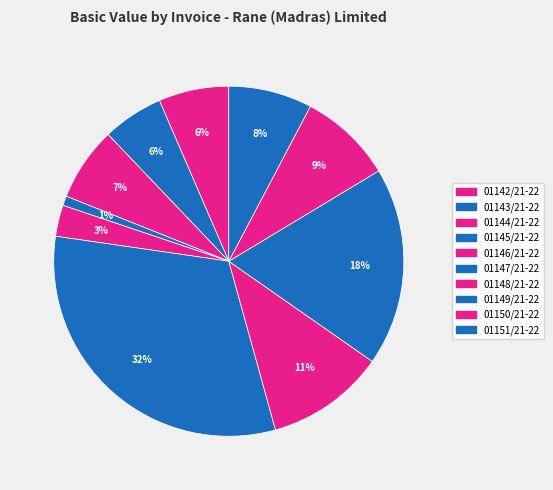

True or false: 01146/21-22 accounts for 3% of the total.

True